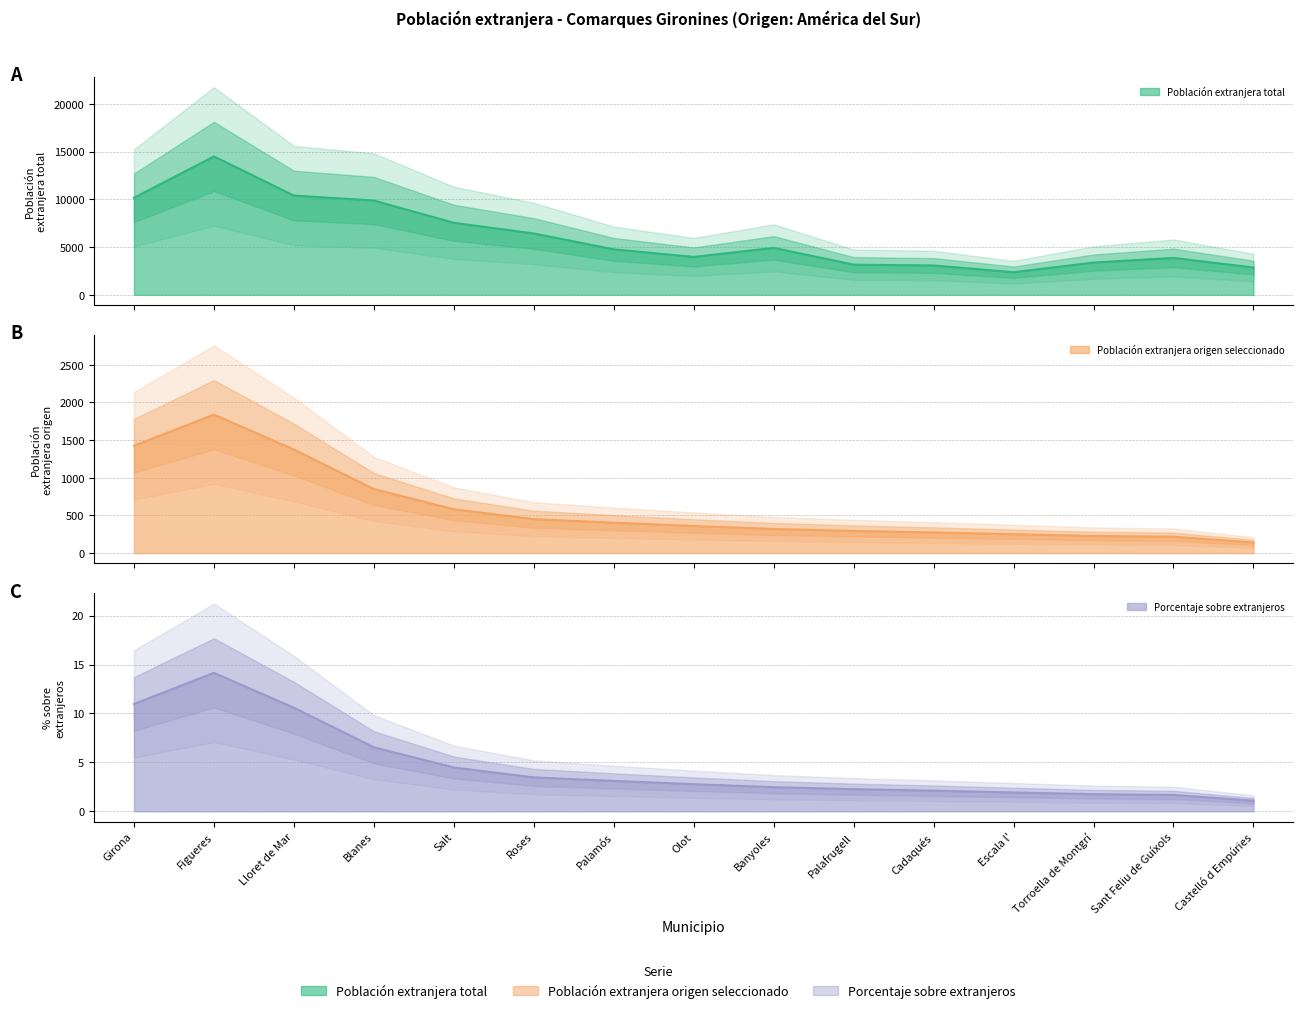

What is the average value of the Porcentaje sobre extranjeros series?

5.0